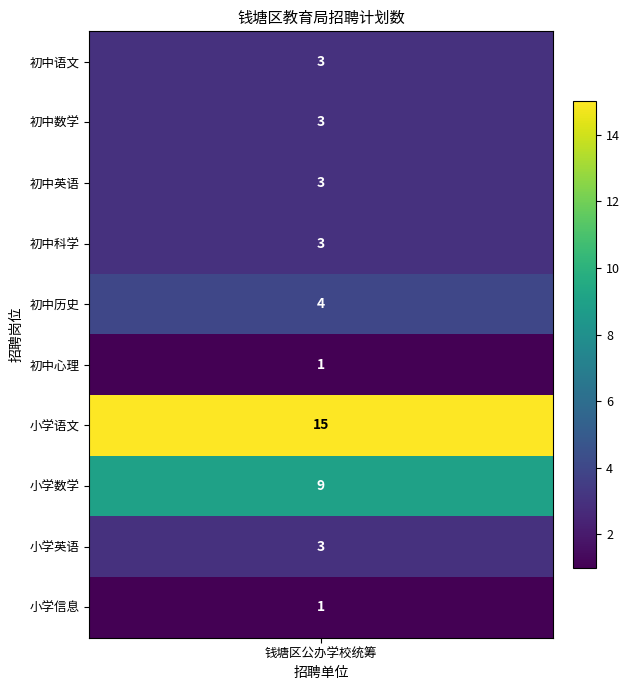

Reading left to right, extract all data points from this chart.

初中语文=3	初中数学=3	初中英语=3	初中科学=3	初中历史=4	初中心理=1	小学语文=15	小学数学=9	小学英语=3	小学信息=1